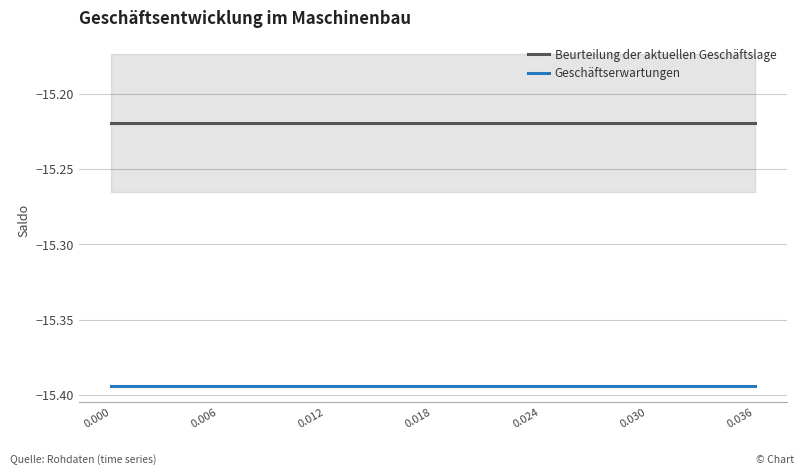

Reading left to right, transcribe all the data shown in this chart.

Beurteilung der aktuellen Geschäftslage: -15.2	-15.2	-15.2	-15.2	-15.2	-15.2	-15.2	-15.2	-15.2	-15.2	-15.2	-15.2	-15.2	-15.2	-15.2	-15.2	-15.2	-15.2	-15.2
Geschäftserwartungen: -15.4	-15.4	-15.4	-15.4	-15.4	-15.4	-15.4	-15.4	-15.4	-15.4	-15.4	-15.4	-15.4	-15.4	-15.4	-15.4	-15.4	-15.4	-15.4